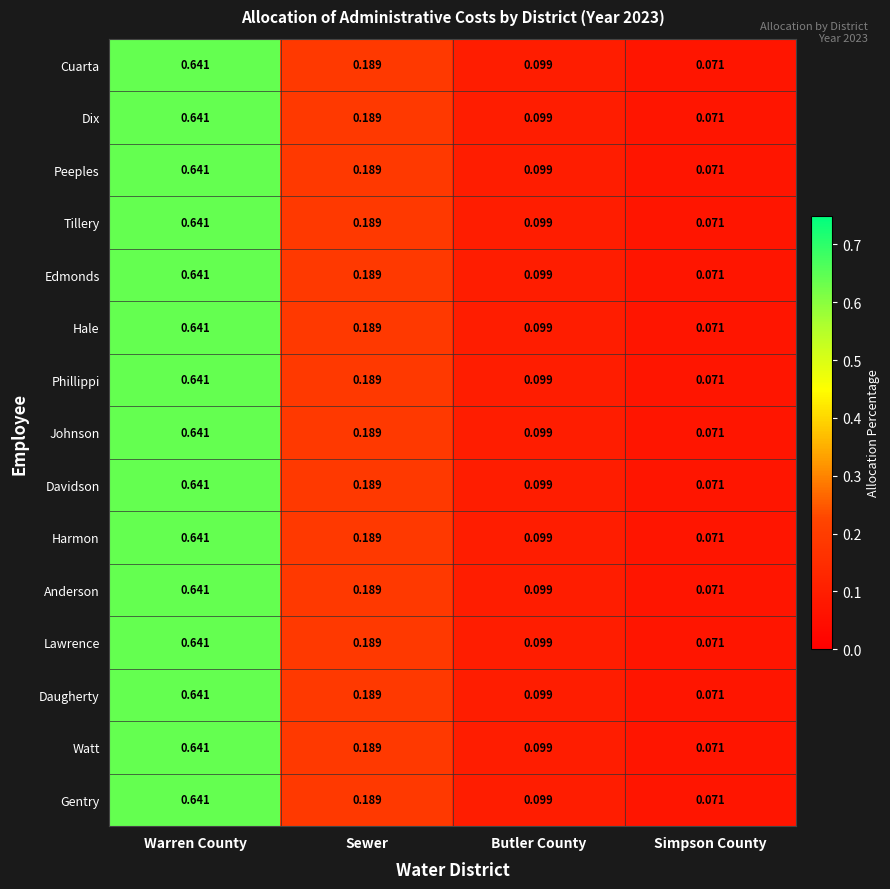

Where is Johnson nearest to the value 0?

Simpson County